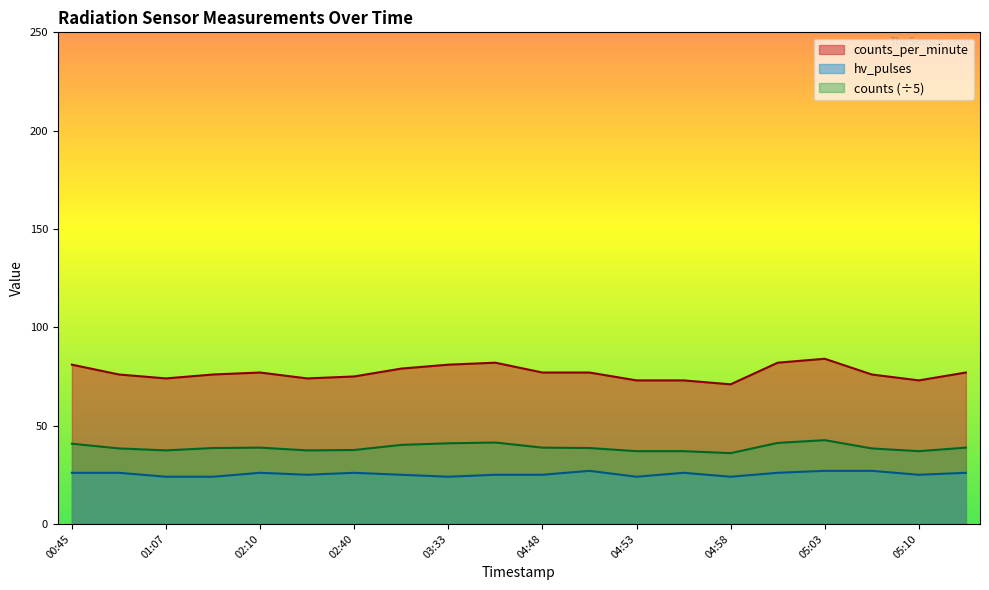

How many lines are shown in the chart?

3